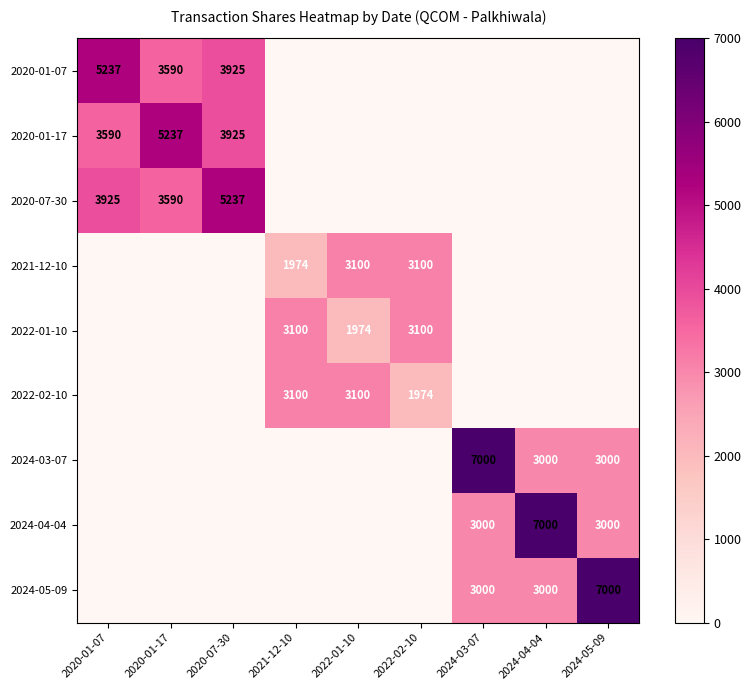

The value of 2020-01-07 at 2020-01-17 is 3590. True or false?

True